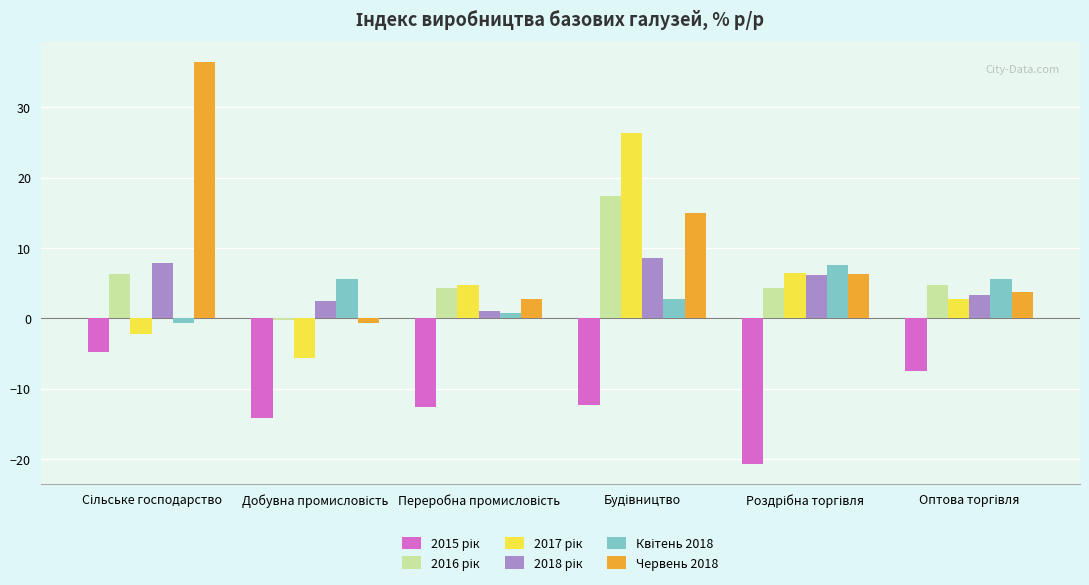

Which series has the largest total across all categories?

Червень 2018